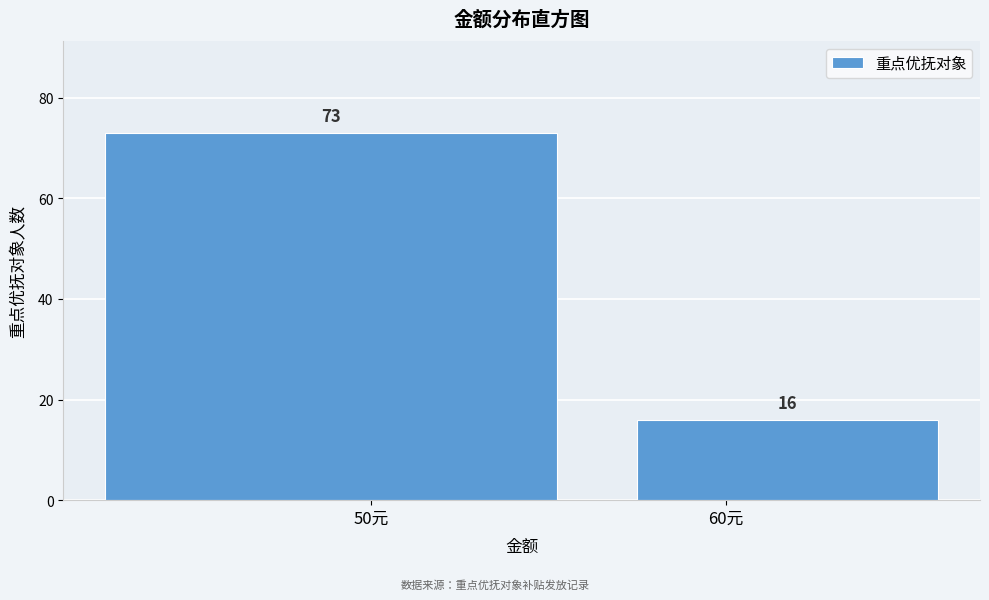

Reading left to right, transcribe all the data shown in this chart.

50元=73	60元=16